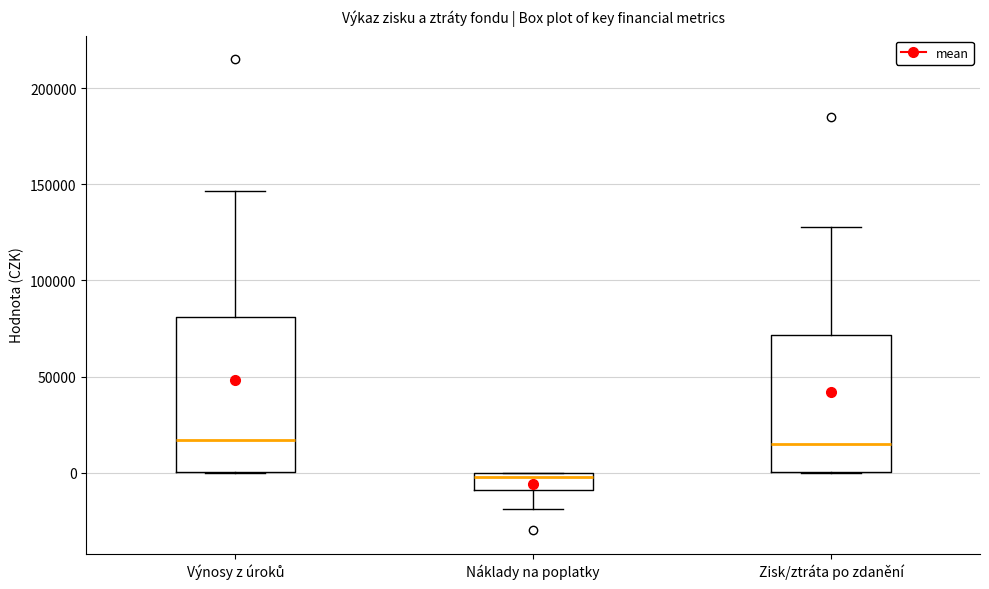

Reading left to right, transcribe this box plot: for each box, give where its median line is, the range the box spans, and where its two whiskers end, as read against the y-axis. The values are not printed on the chart, so give them approximately, as read against the axis.

Výnosy z úroků: median 15000, box 0 to 80000, whiskers 0 to 145000
Náklady na poplatky: median 0 (just below the box's upper edge), box -10000 to 0, whiskers -20000 to 0
Zisk/ztráta po zdanění: median 15000, box 0 to 70000, whiskers 0 to 130000